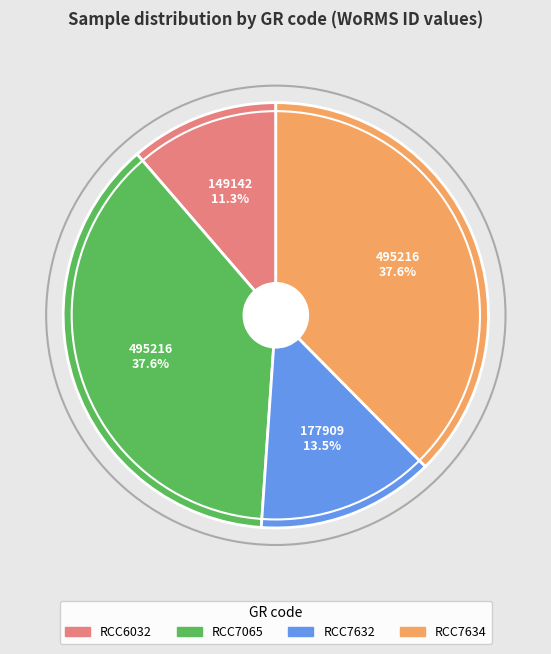

Is it true that RCC7632 is 23% of the pie?

False